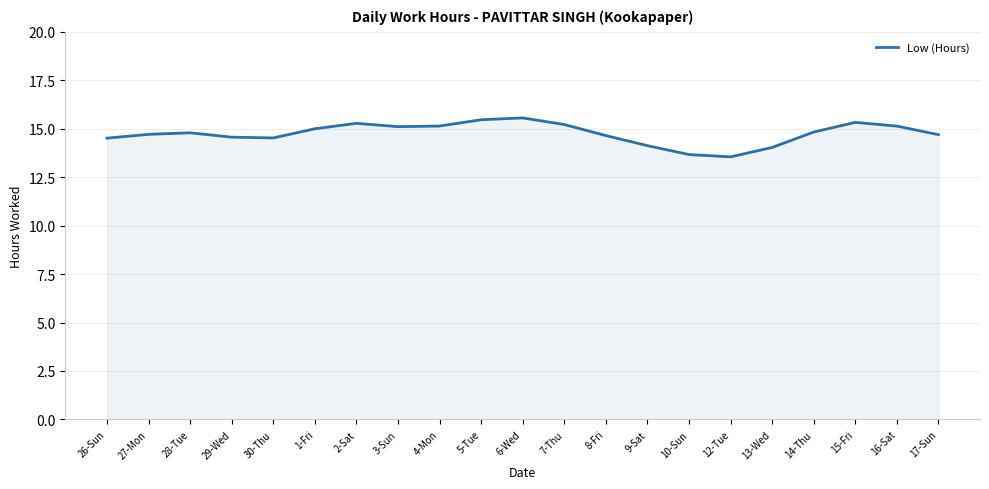

Where does the data first go above 14?

26-Sun